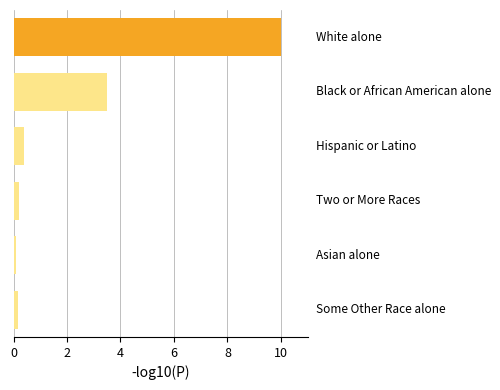

What is the greatest value displayed?

10.0